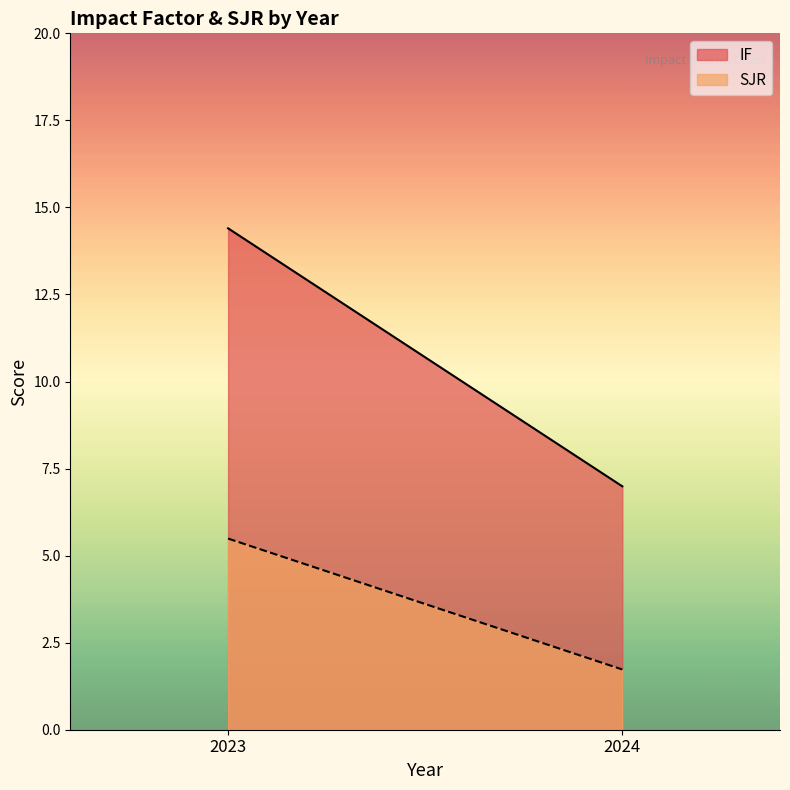

True or false: IF has a value of 14.4 at 2023.

True